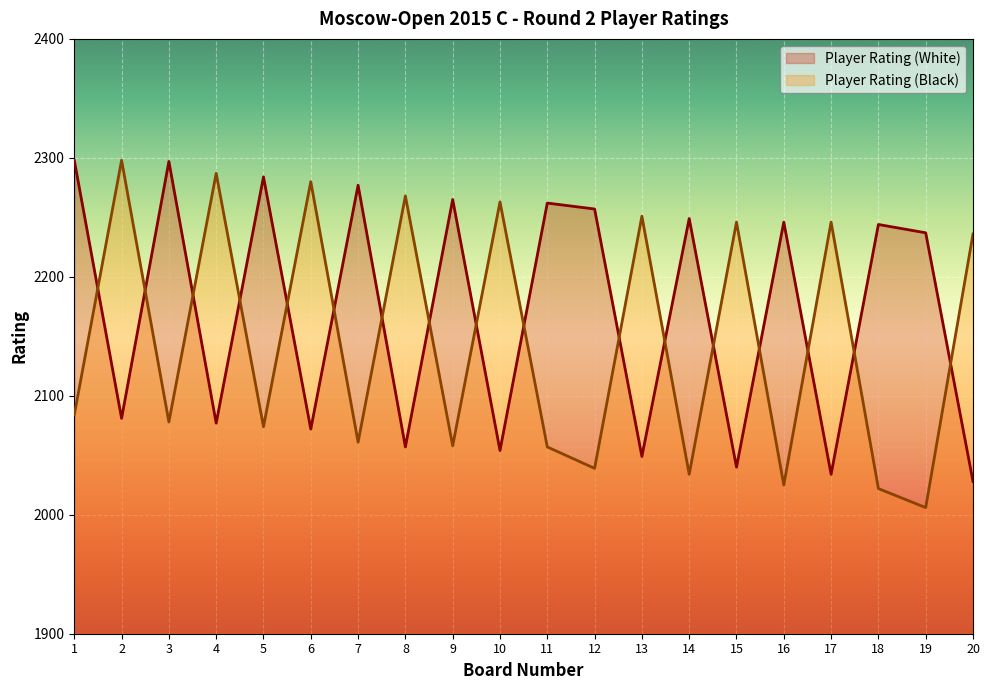

The value of Player Rating (White) at 15 is 948. True or false?

False